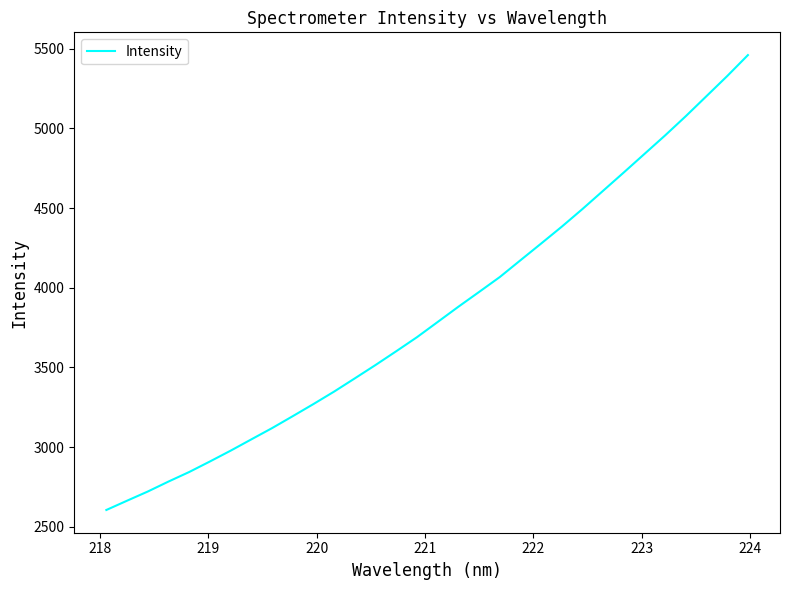

What is the maximum value shown in the chart?

5459.9